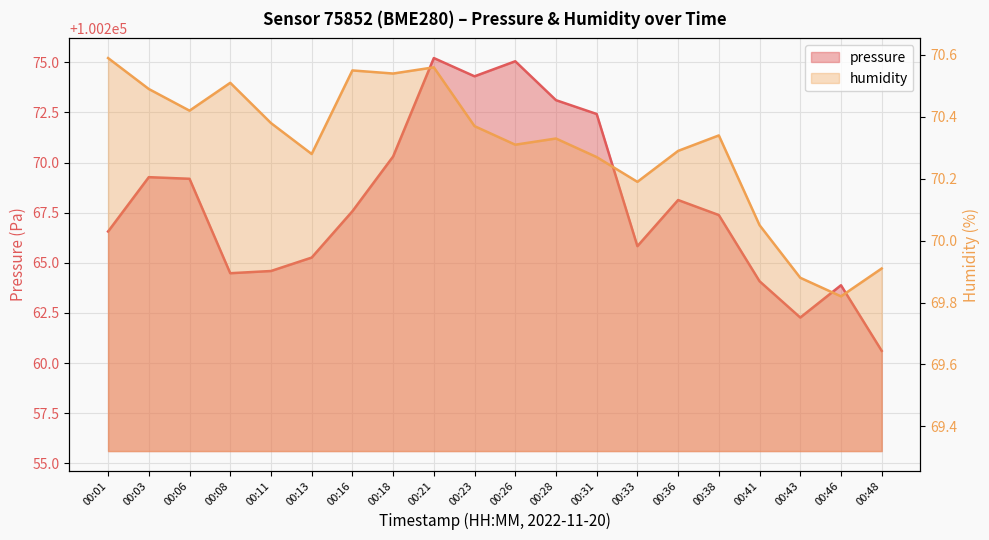

What is the value of the pressure point at the 14th from the left?

100265.8